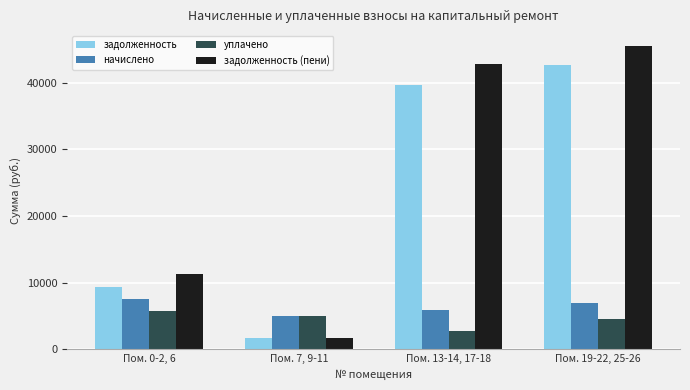

Is the value of уплачено at Пом. 13-14, 17-18 greater than the value of начислено at Пом. 0-2, 6?

No